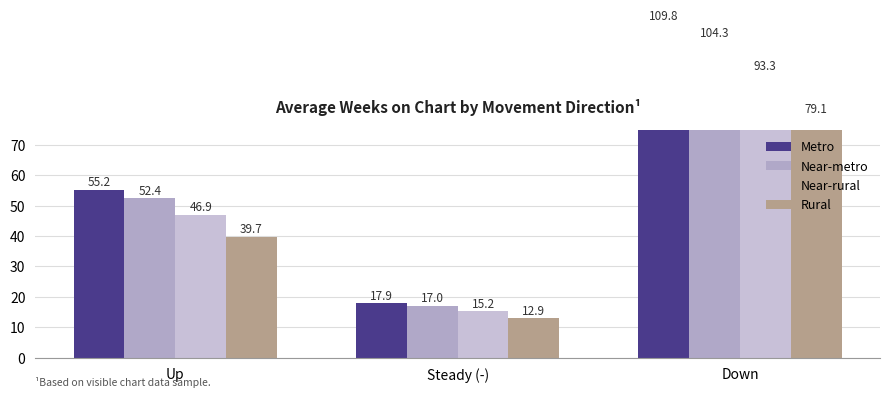

Is it true that Near-metro equals 84.3 at Up?

False